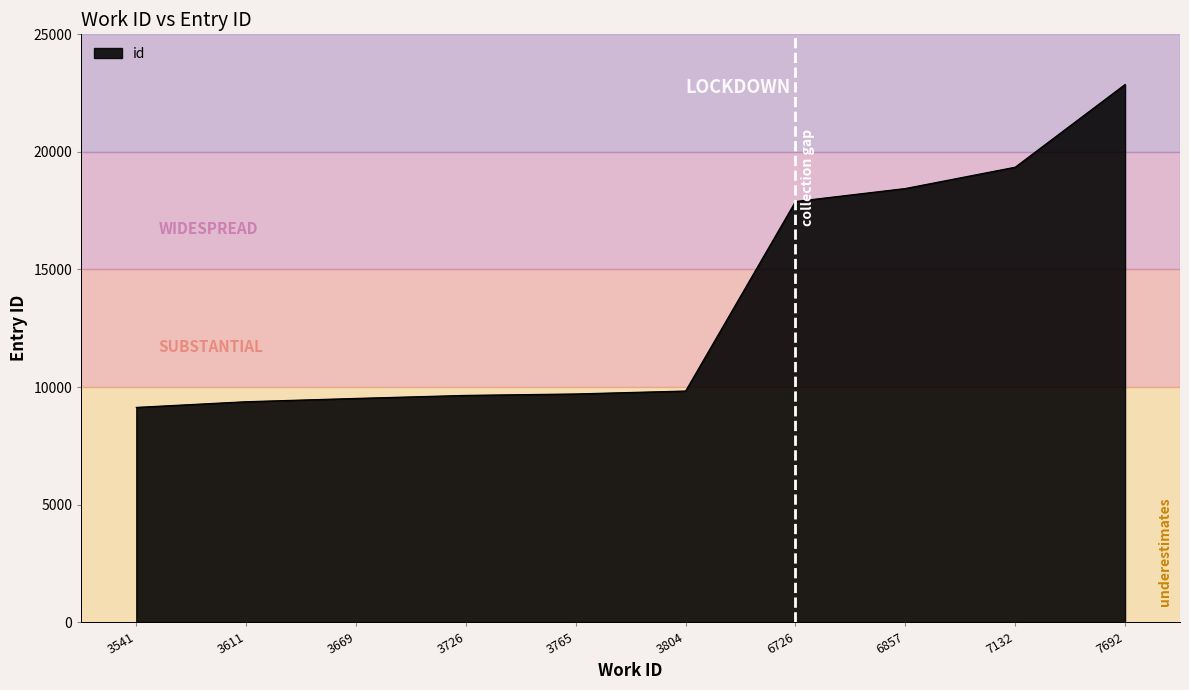

What is the minimum value shown in the chart?

9135